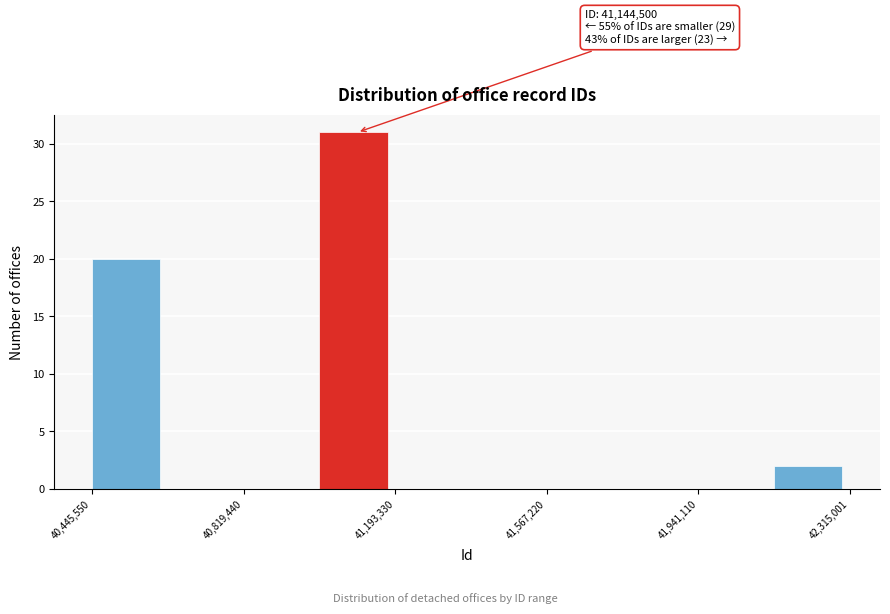

Around what value on the x-axis is the tallest bar? Give the approximate position of its centre, as read against the axis.

41100000